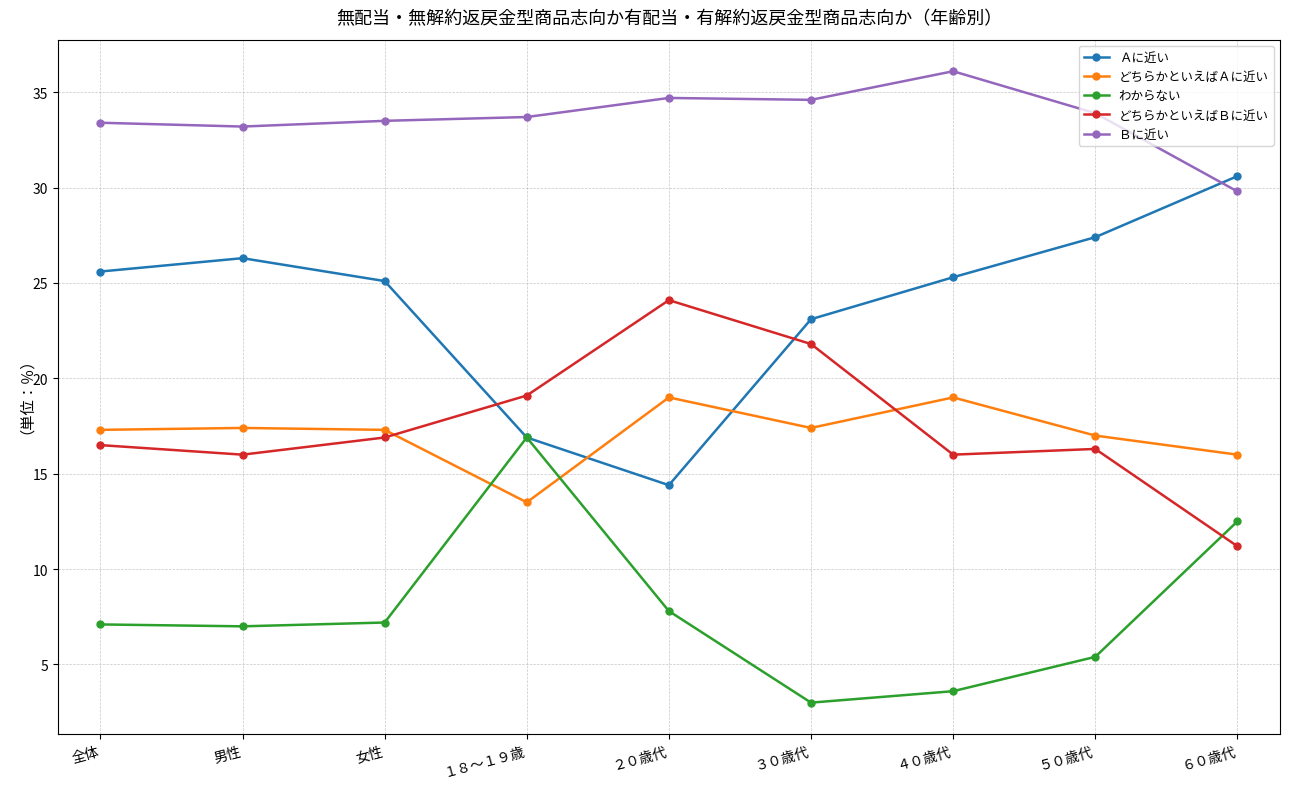

What is the sum of the どちらかといえばＢに近い values at ２０歳代 and １８～１９歳?

43.2